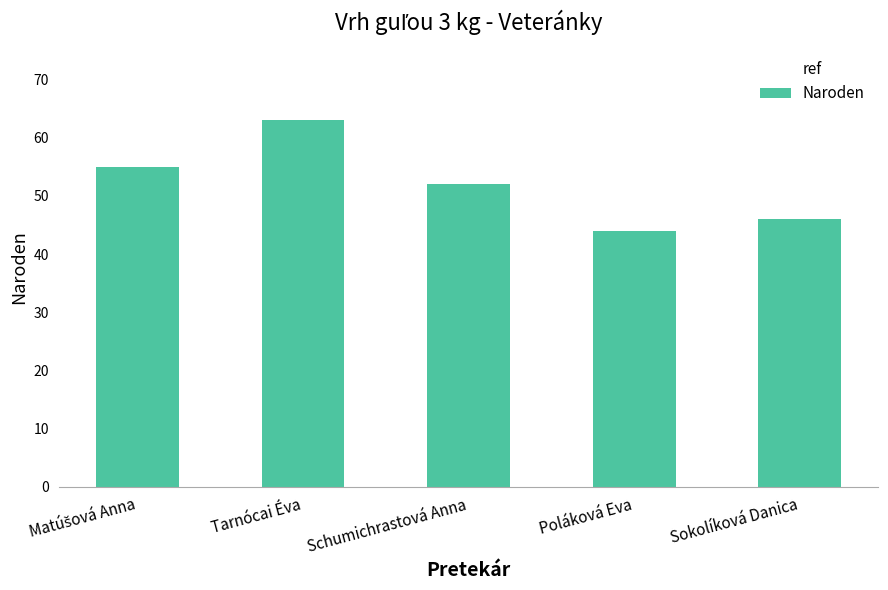

What is the average value?

52